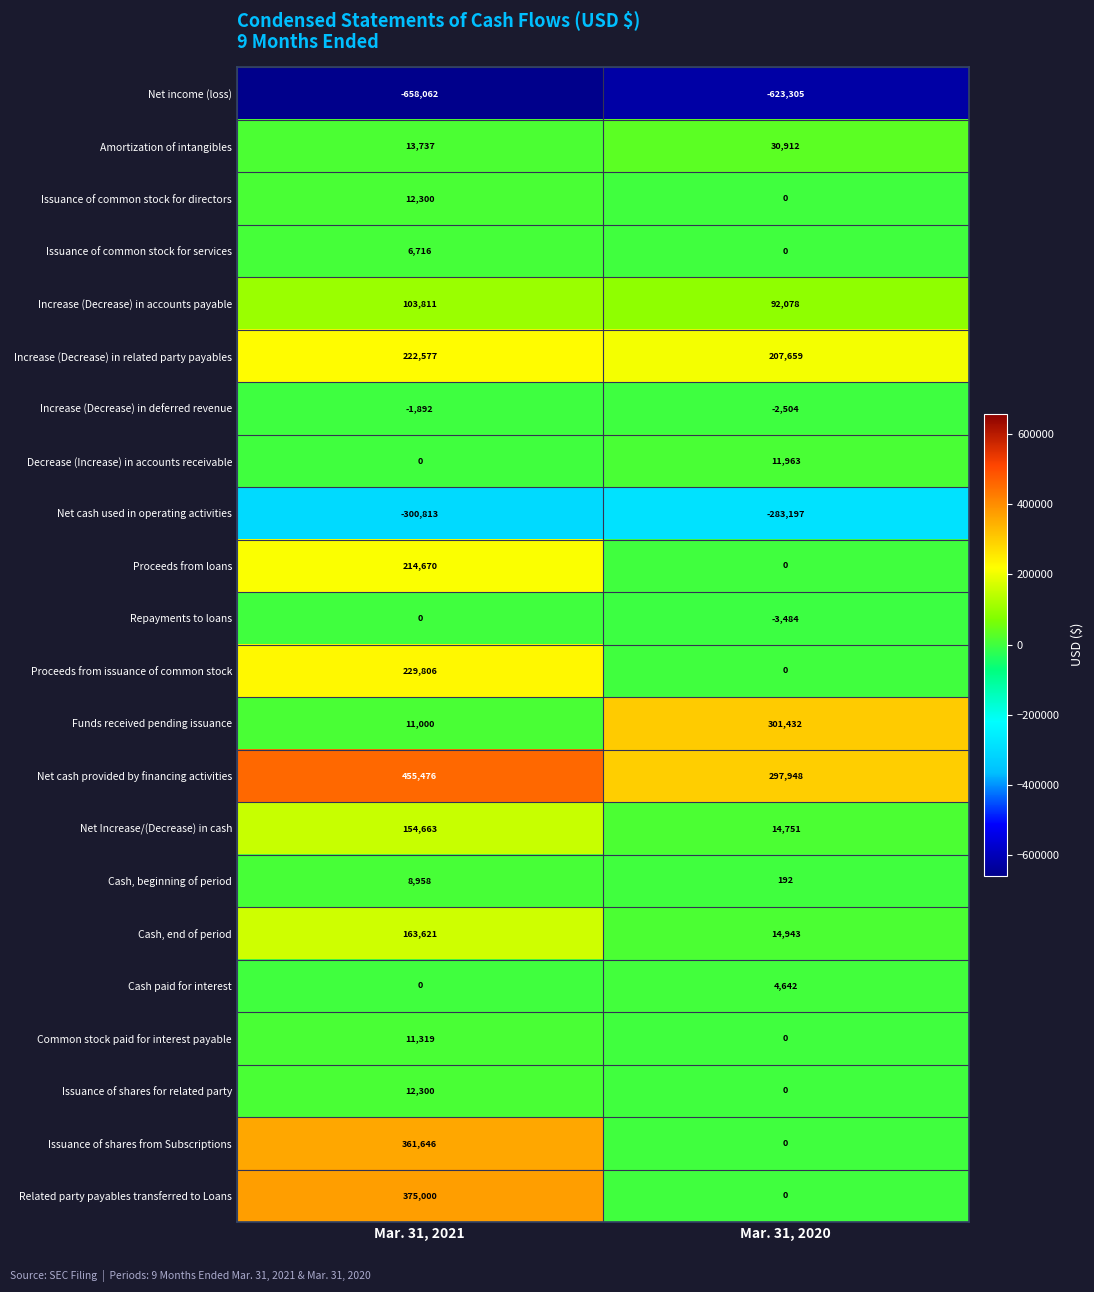

Rank the categories by Funds received pending issuance value from lowest to highest.

Mar. 31, 2021, Mar. 31, 2020